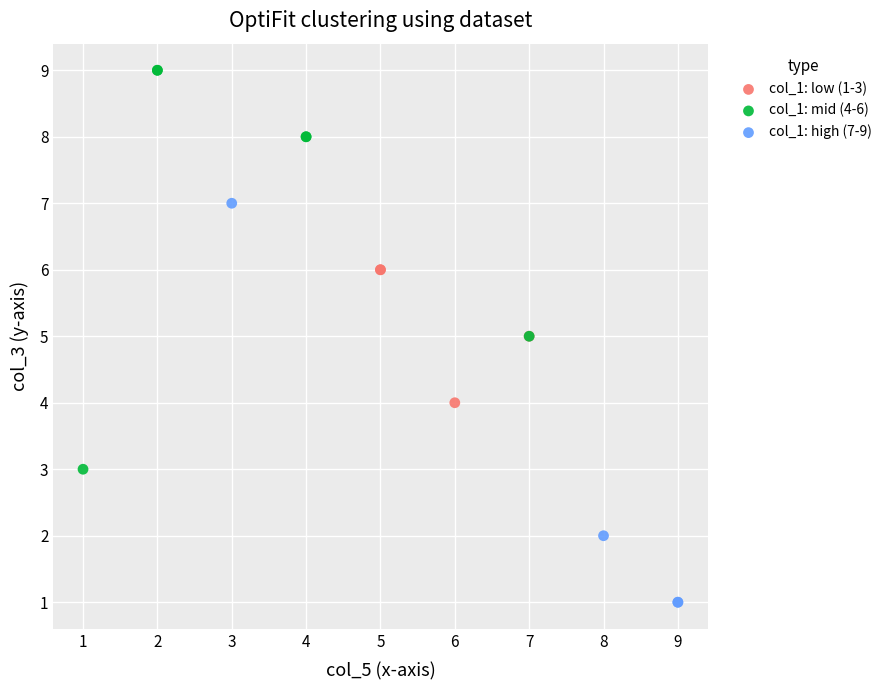

Which series contains the highest Y value?

col_1: mid (4-6)